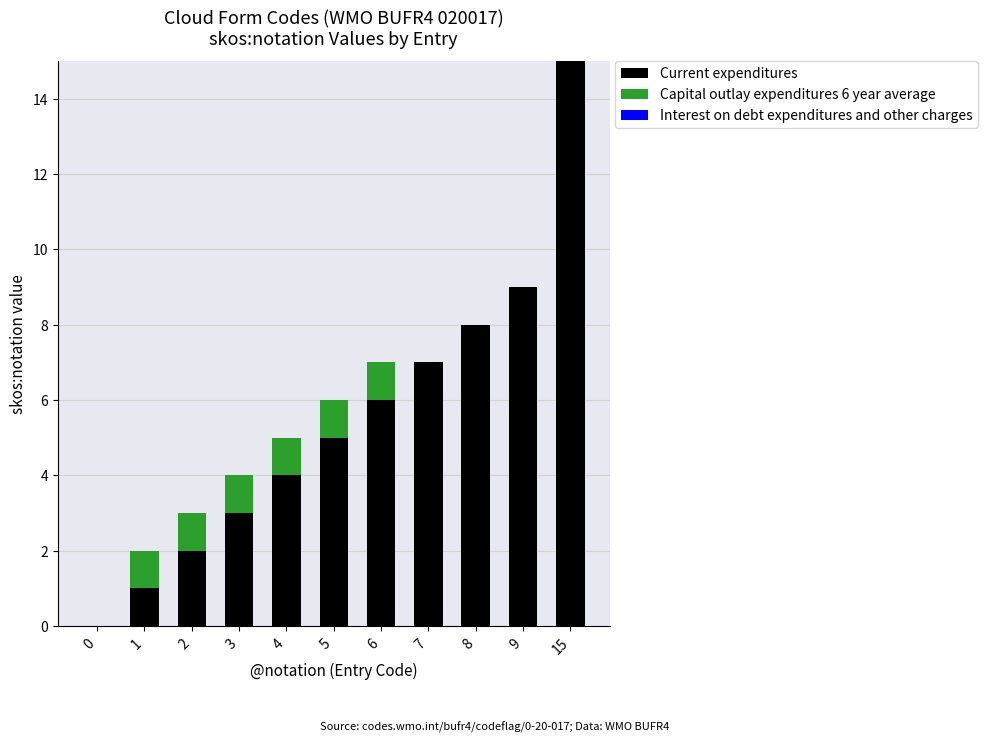

At which category is the sum across all series the highest?

15